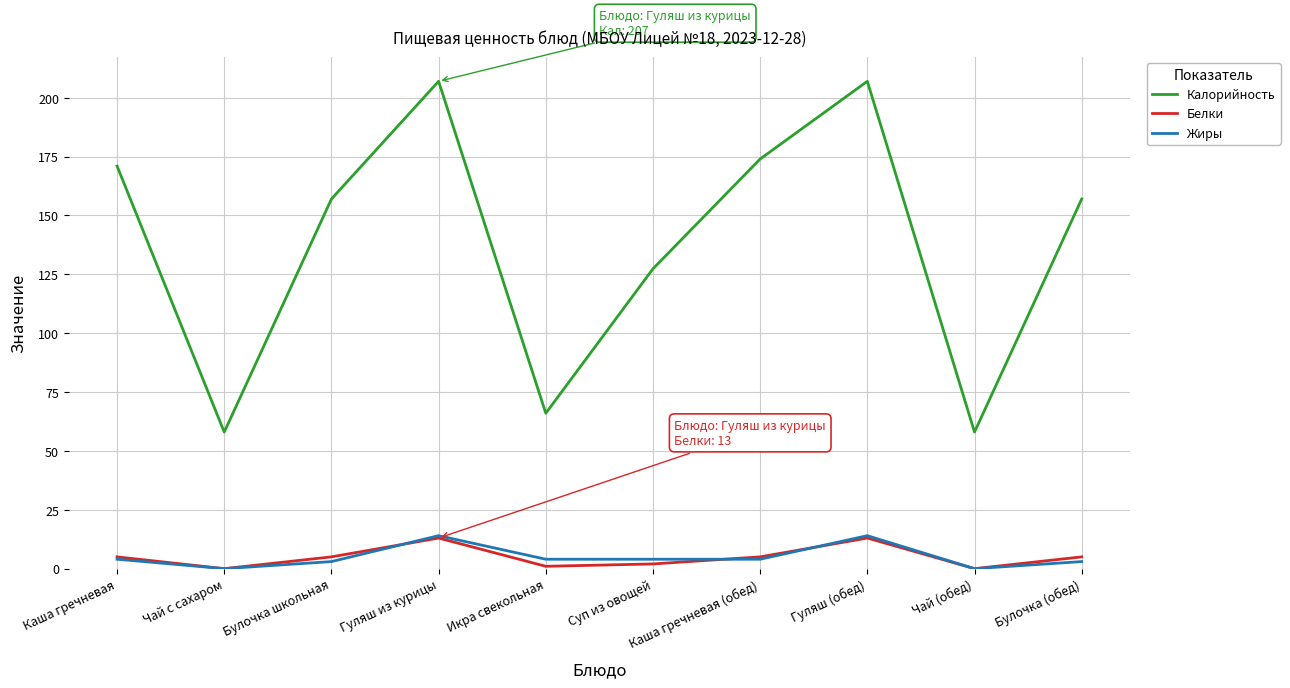

What are all the series names shown in the legend?

Калорийность, Белки, Жиры